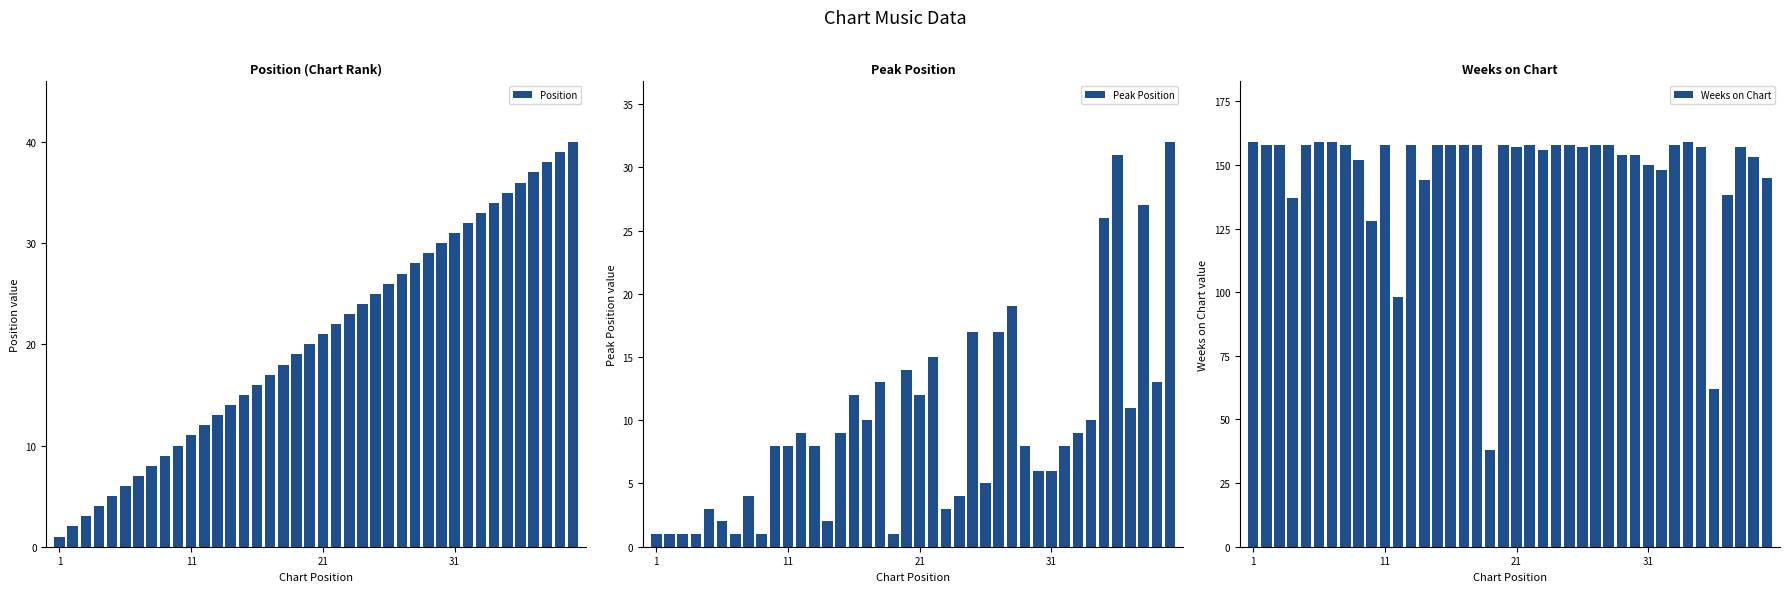

Reading right to left, what are all the values shown in this chart?

Position: 40	39	38	37	36	35	34	33	32	31	30	29	28	27	26	25	24	23	22	21	20	19	18	17	16	15	14	13	12	11	10	9	8	7	6	5	4	3	2	1
Peak Position: 32	13	27	11	31	26	10	9	8	6	6	8	19	17	5	17	4	3	15	12	14	1	13	10	12	9	2	8	9	8	8	1	4	1	2	3	1	1	1	1
Weeks on Chart: 145	153	157	138	62	157	159	158	148	150	154	154	158	158	157	158	158	156	158	157	158	38	158	158	158	158	144	158	98	158	128	152	158	159	159	158	137	158	158	159